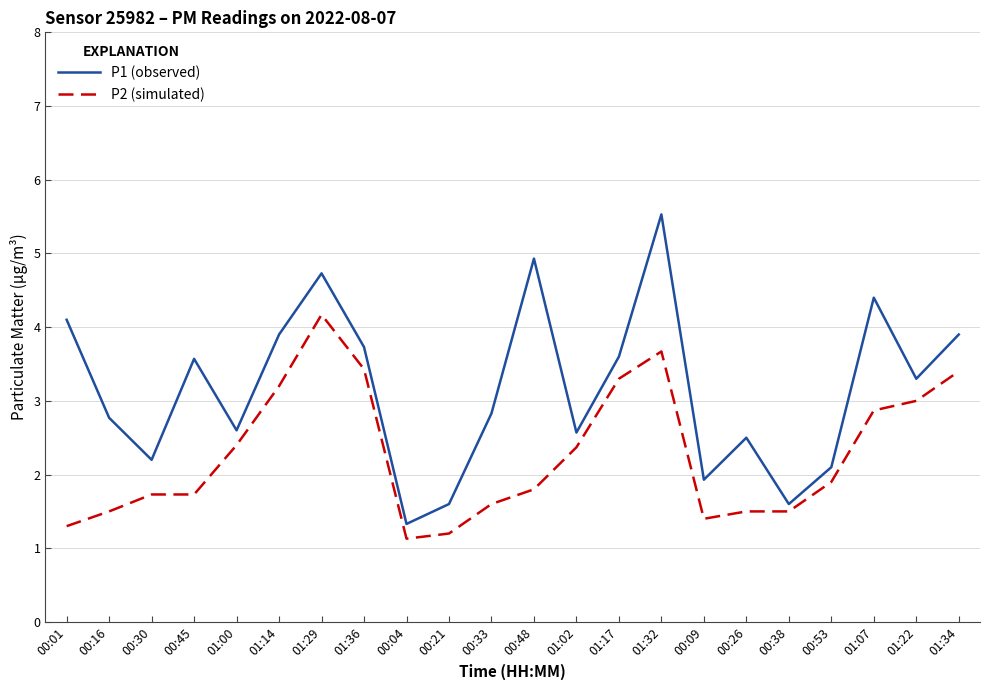

List the series in order of their overall mean, lowest first.

P2 (simulated), P1 (observed)